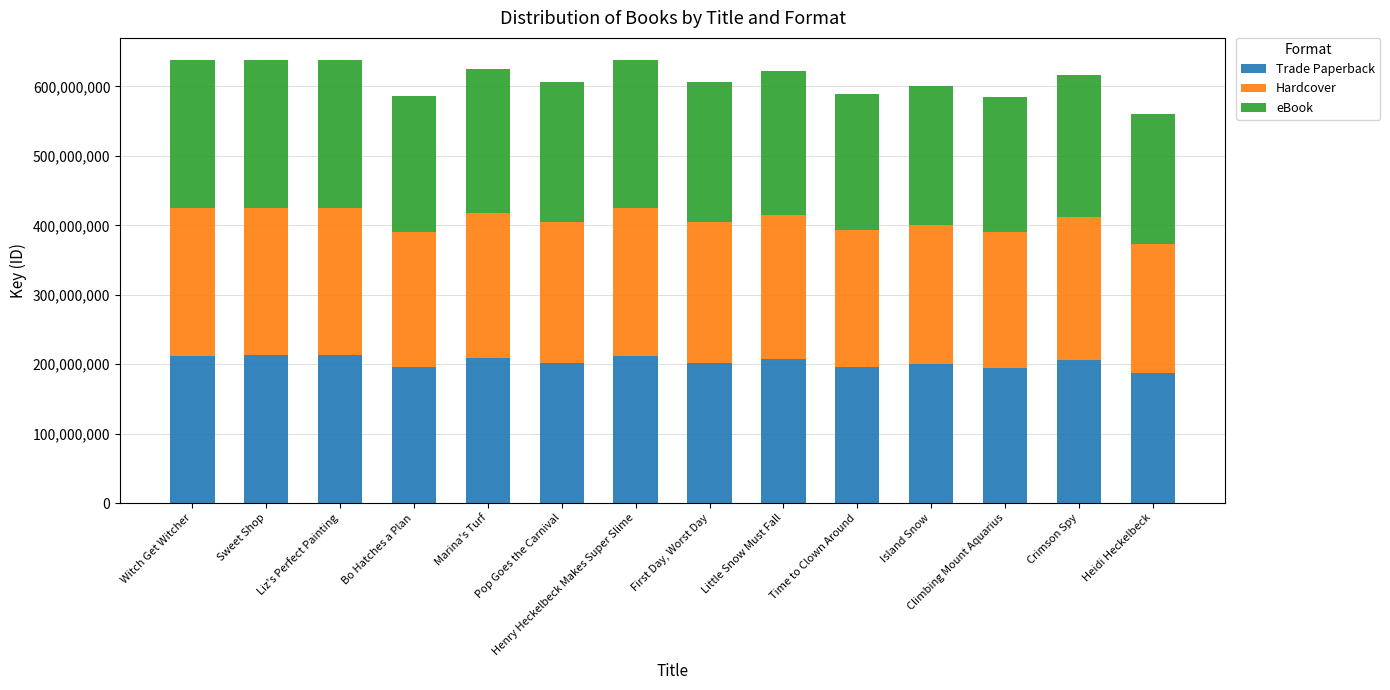

True or false: Trade Paperback has a value of 212473200 at Henry Heckelbeck Makes Super Slime.

True